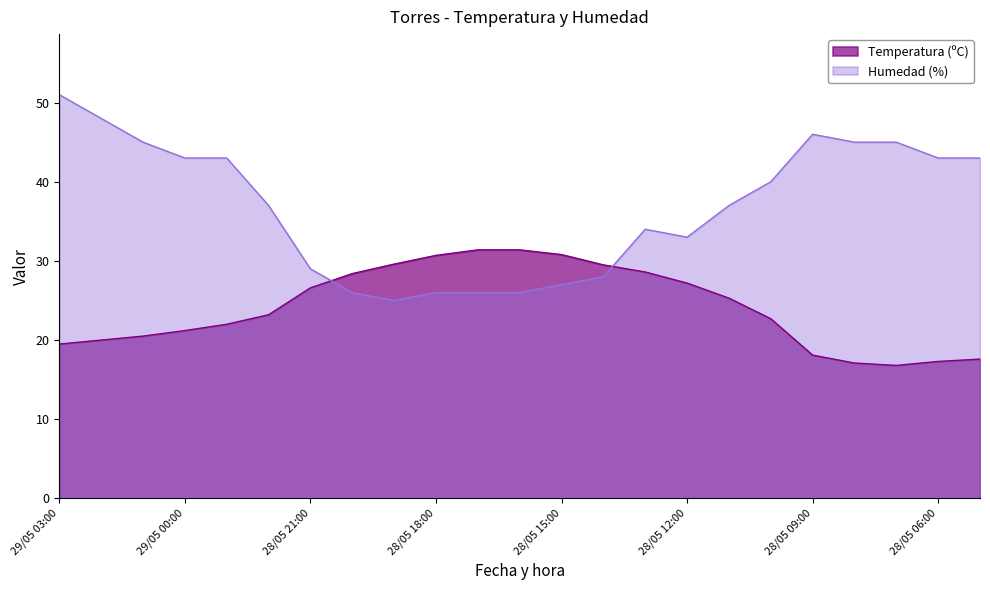

Rank the categories by Humedad (%) value from highest to lowest.

29/05 03:00, 29/05 02:00, 28/05 09:00, 29/05 01:00, 28/05 08:00, 28/05 07:00, 29/05 00:00, 28/05 23:00, 28/05 06:00, 28/05 05:00, 28/05 10:00, 28/05 22:00, 28/05 11:00, 28/05 13:00, 28/05 12:00, 28/05 21:00, 28/05 14:00, 28/05 15:00, 28/05 20:00, 28/05 18:00, 28/05 17:00, 28/05 16:00, 28/05 19:00